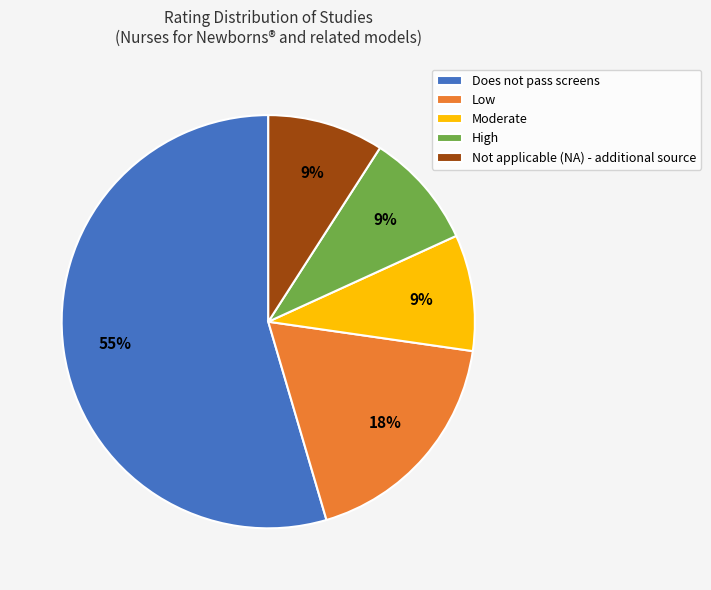

What percentage is the Low slice, to the nearest percent?

18%